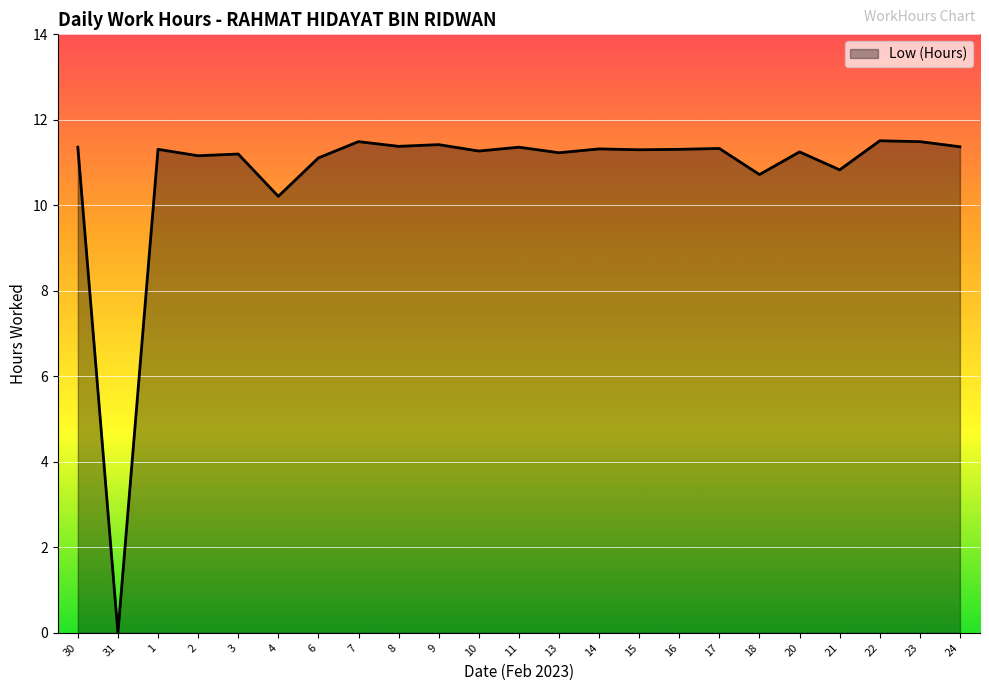

At which category does the data reach its first local peak?

1